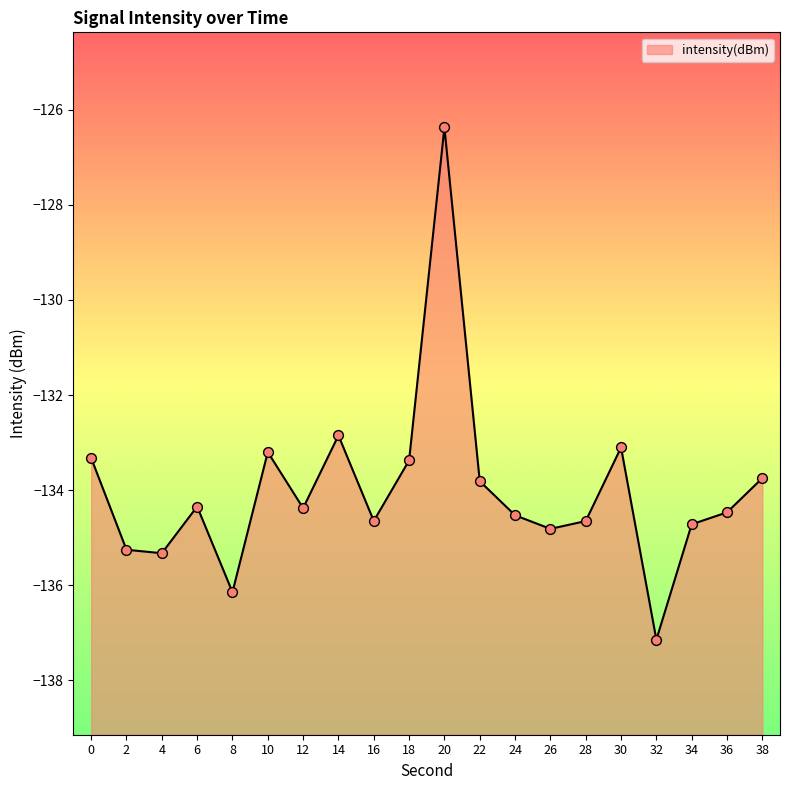

Between 36 and 26, which is larger?

36